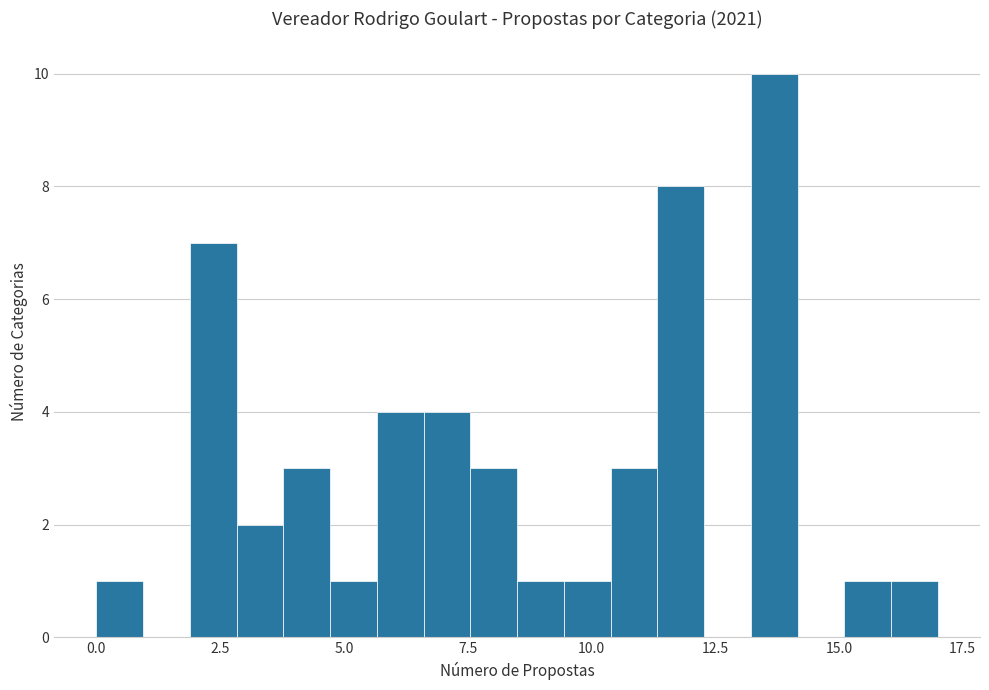

Read against the x-axis, roughly where is the centre of the tallest bar?

13.5